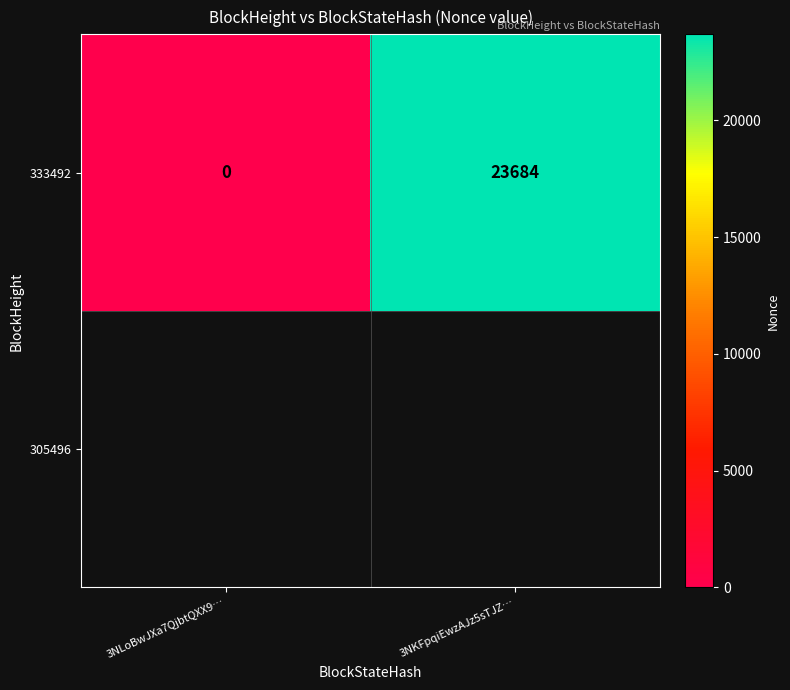

The chart shows a value of 23684 at 3NKFpqiEwzAJz5sTJZ…. True or false?

True